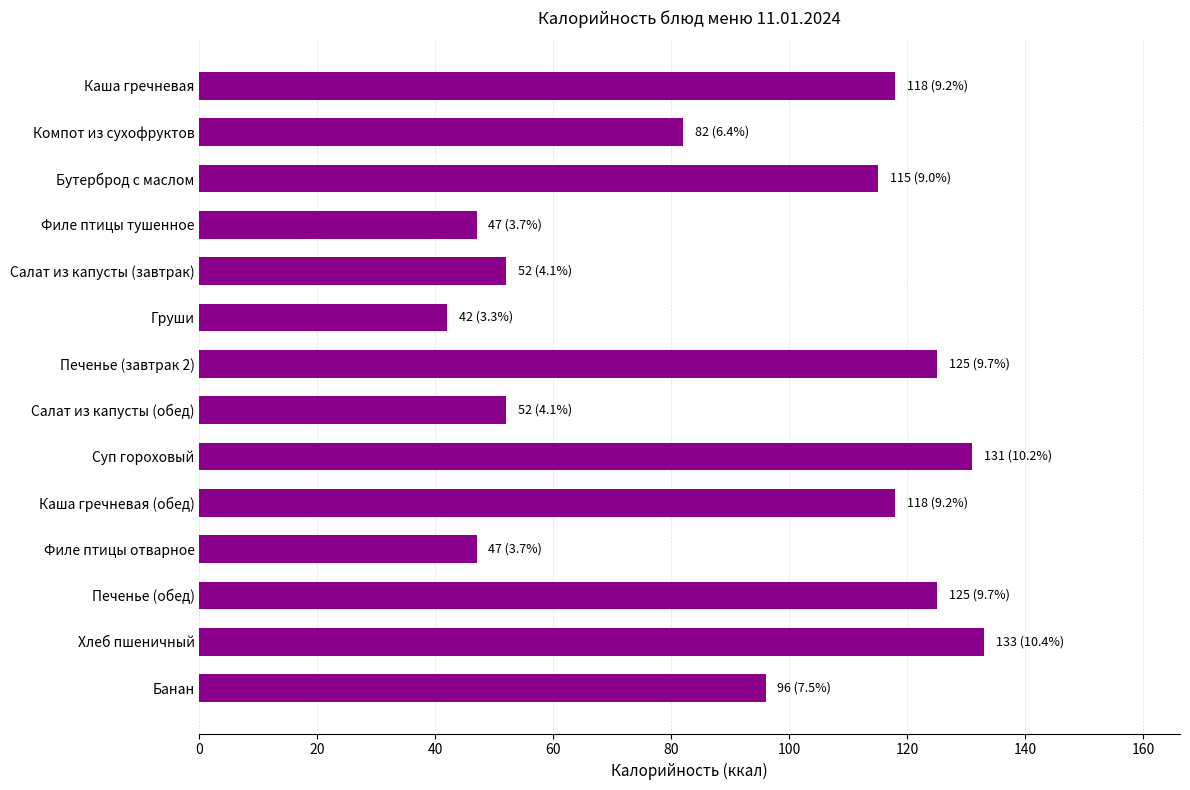

What is the value of the 2nd bar from the top?

82